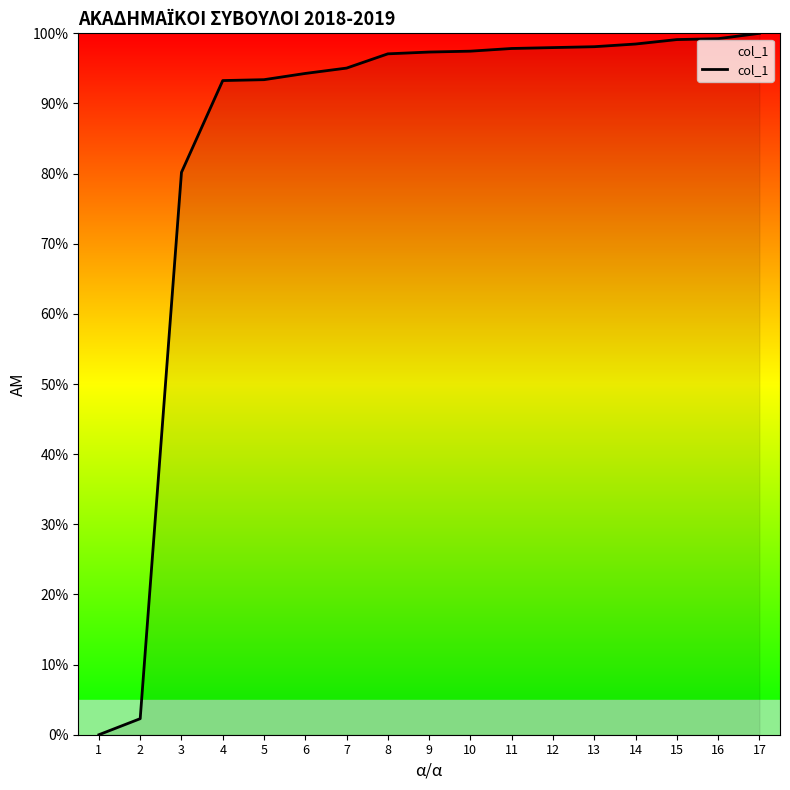

What is the greatest value displayed?

100.0